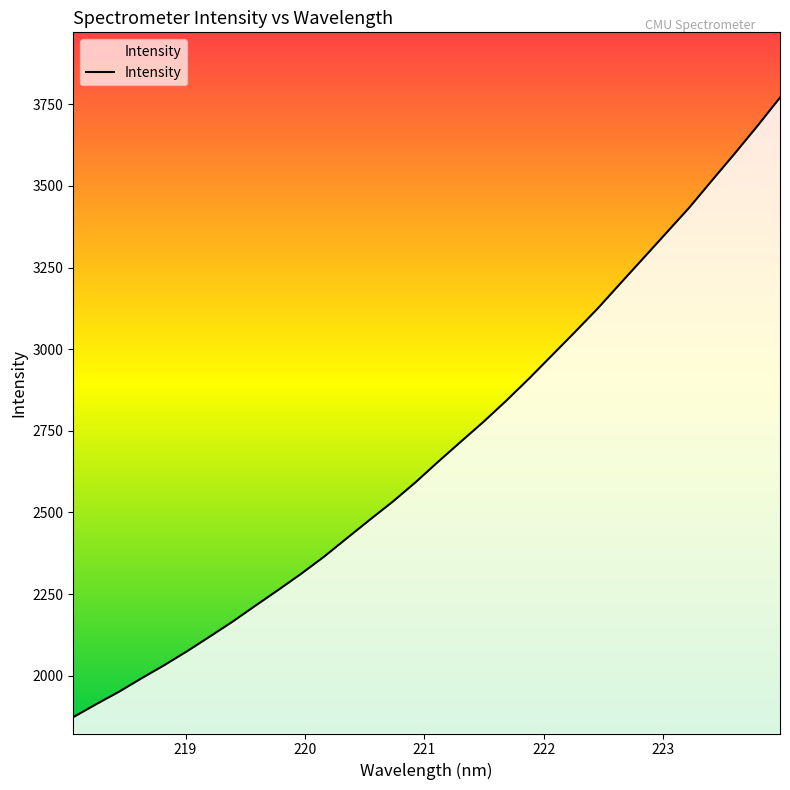

What is the greatest value displayed?

3770.1